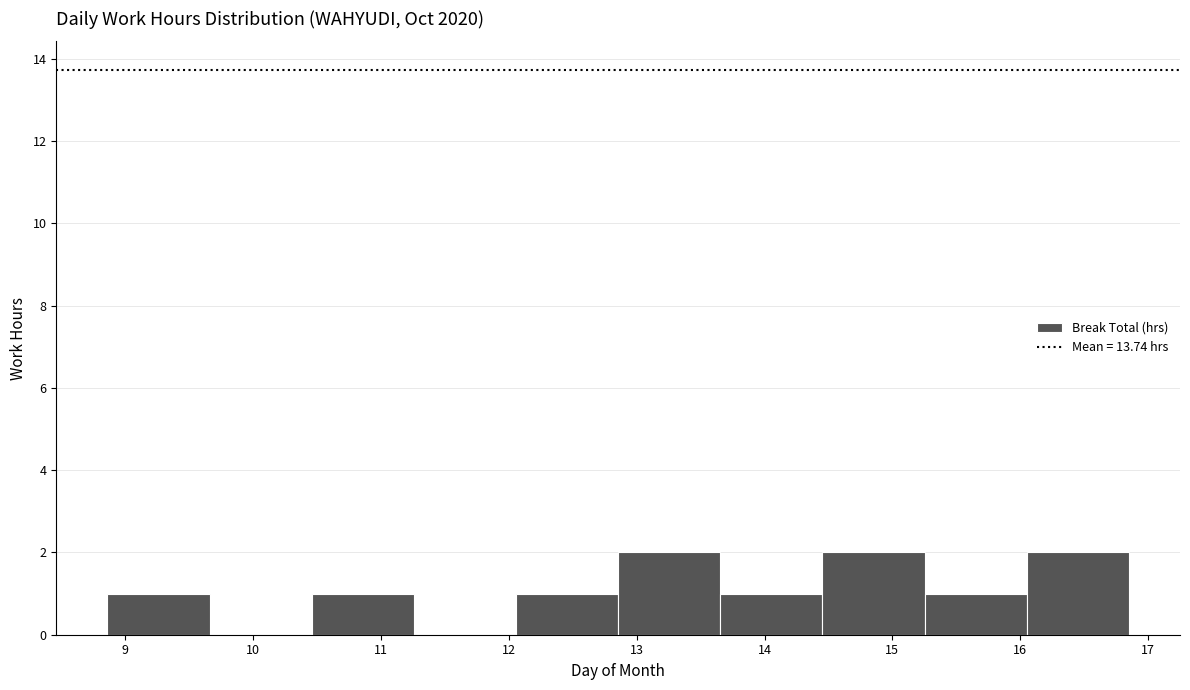

Reading left to right, transcribe this chart: for each bar, give the range it covers on the x-axis and its height. Neither the bar edges nor the heights are printed on the chart, so give them approximately, as read against the axes.

8.9 to 9.7: 1
9.7 to 10.5: 0
10.5 to 11.3: 1
11.3 to 12.1: 0
12.1 to 12.9: 1
12.9 to 13.7: 2
13.7 to 14.5: 1
14.5 to 15.3: 2
15.3 to 16.1: 1
16.1 to 16.9: 2